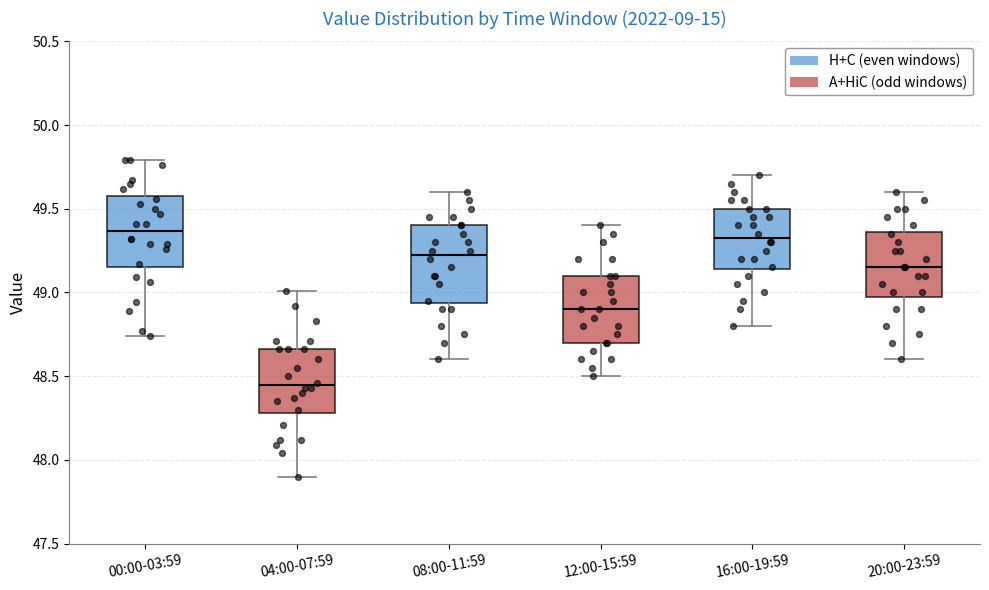

Where is the upper edge of the box for 08:00-11:59 on the y-axis? The values are not printed on the chart, so give them approximately, as read against the axis.

49.40